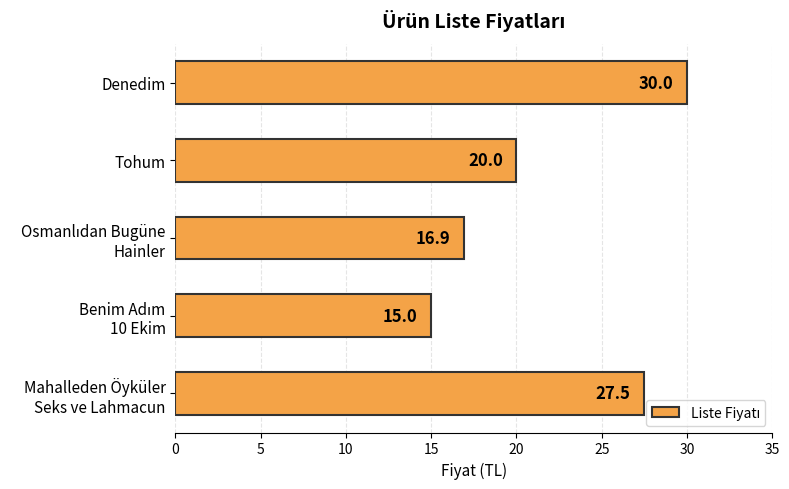

What is the ratio of the value at Tohum to the value at Denedim?

0.7